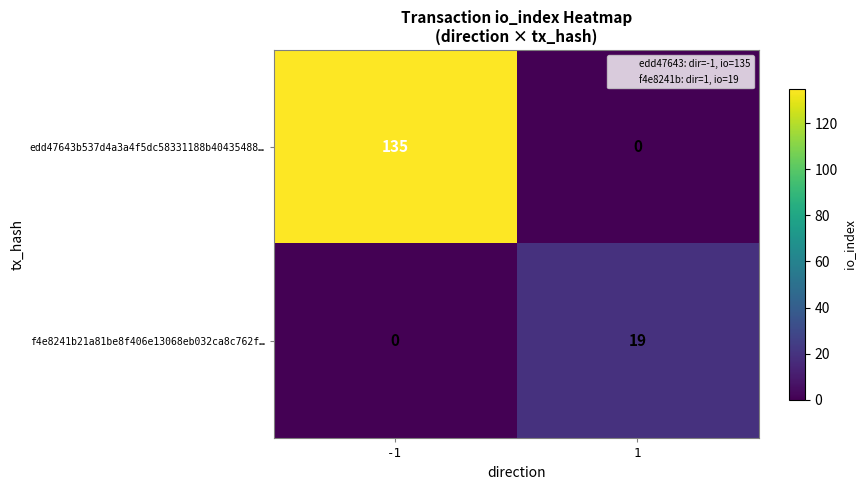

The f4e8241b21a81be8f406e13068eb032ca8c762f… series shows 0 at -1. True or false?

True